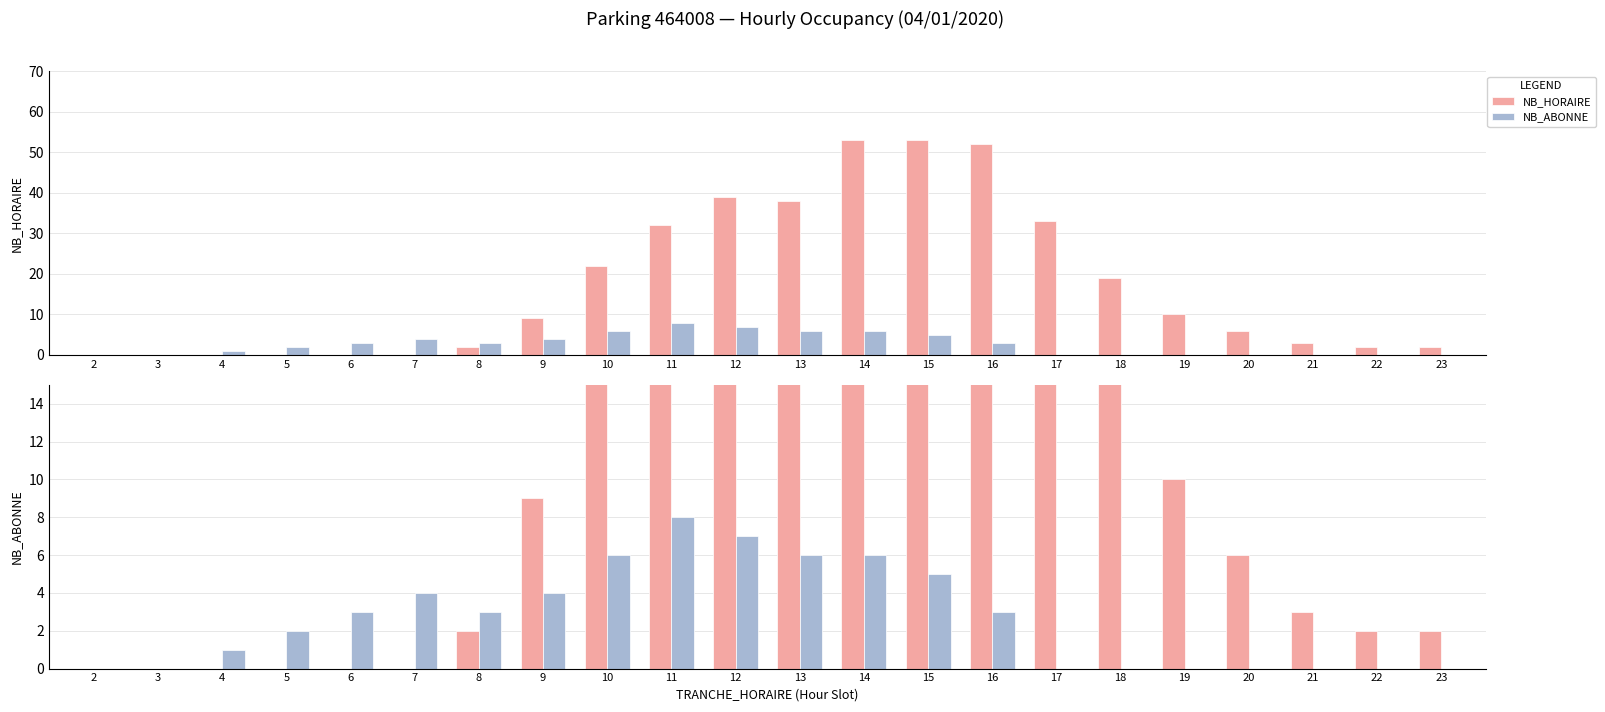

What is the value of the NB_ABONNE bar at the 4th from the left?

2